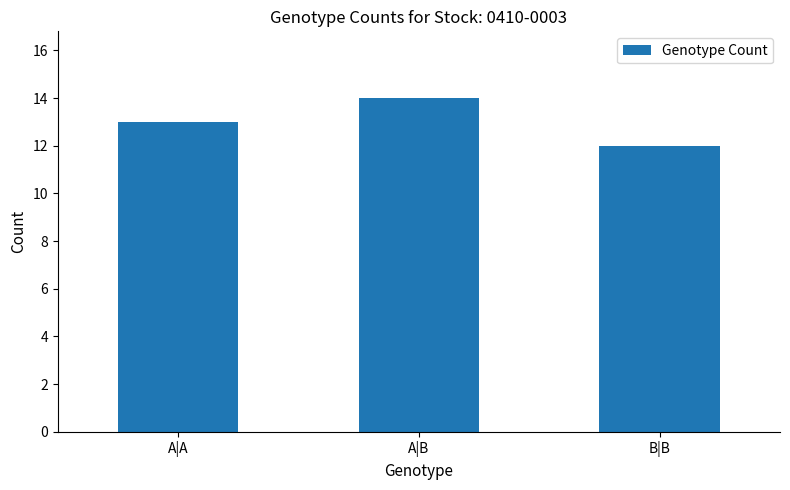

Count the values in the range 12 to 14.

3